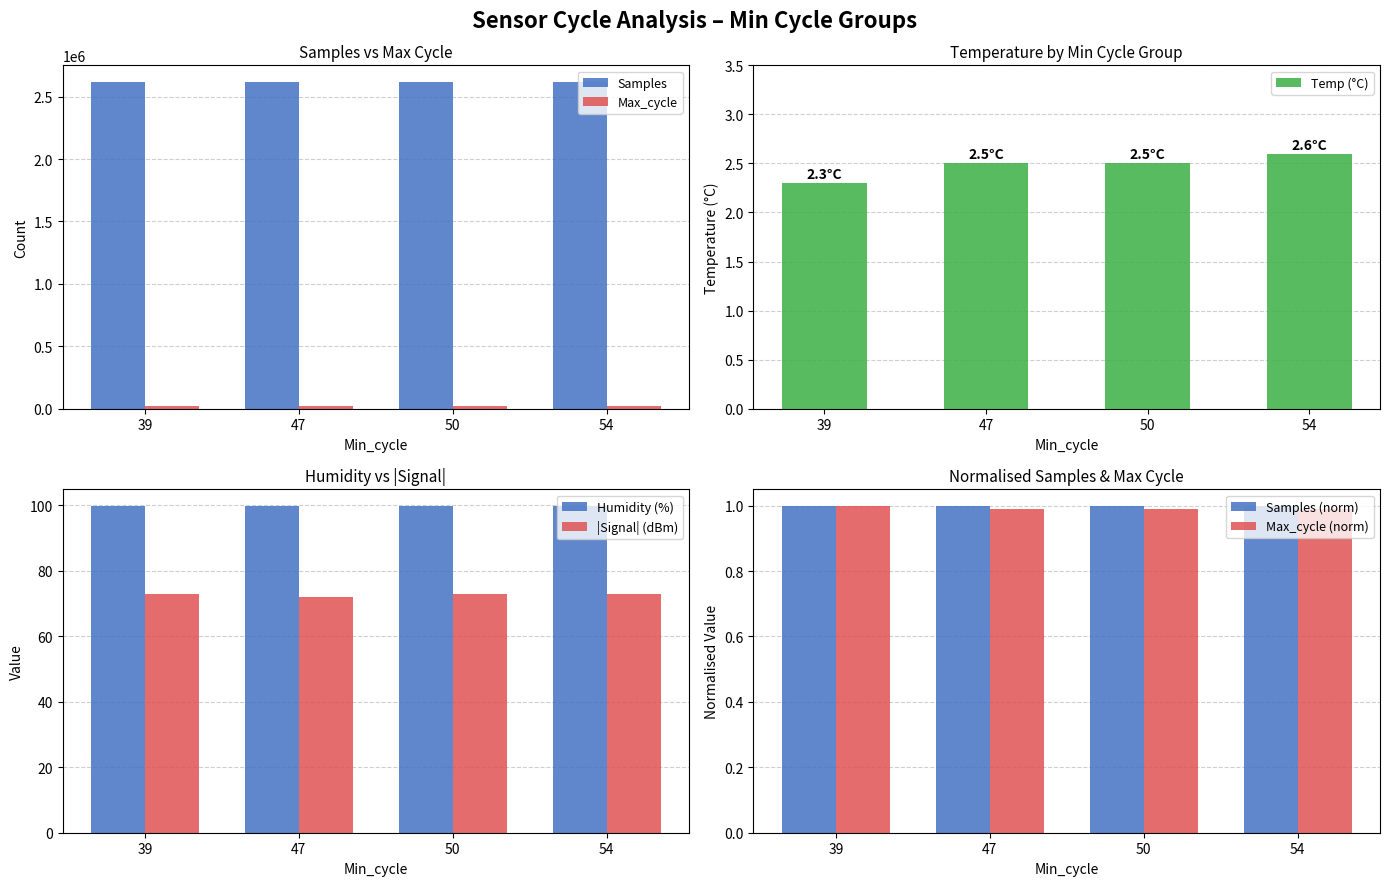

What is the difference between the maximum and minimum values in the Max_cycle_scaled series?

226.0